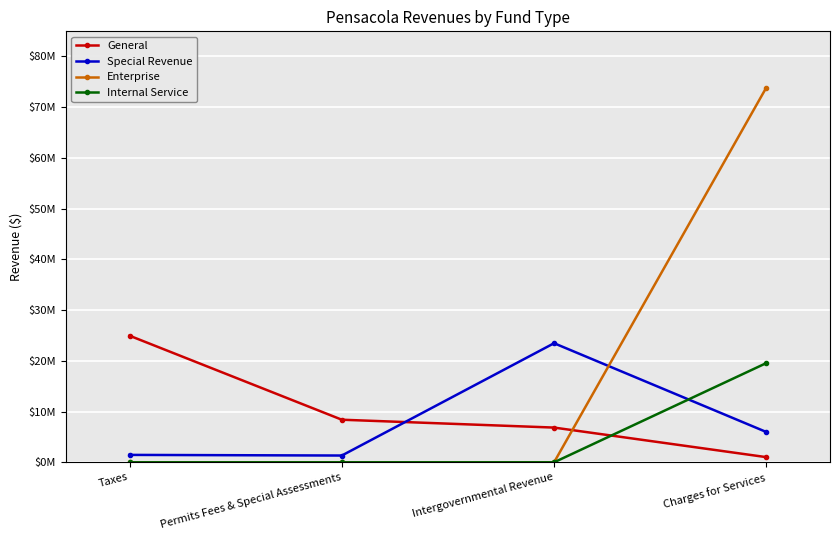

Rank the categories by General value from highest to lowest.

Taxes, Permits Fees & Special Assessments, Intergovernmental Revenue, Charges for Services